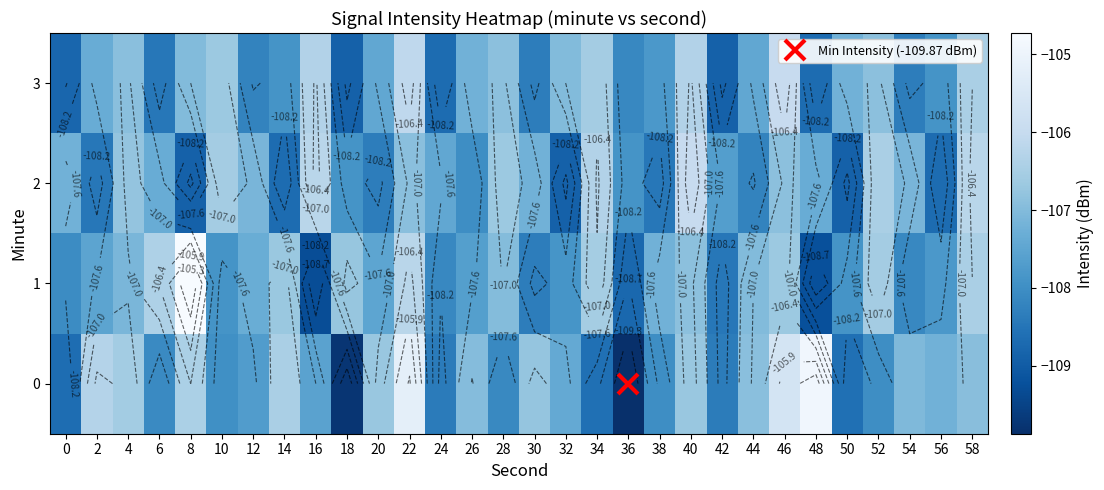

The value of 3 at 14 is -149.4. True or false?

False